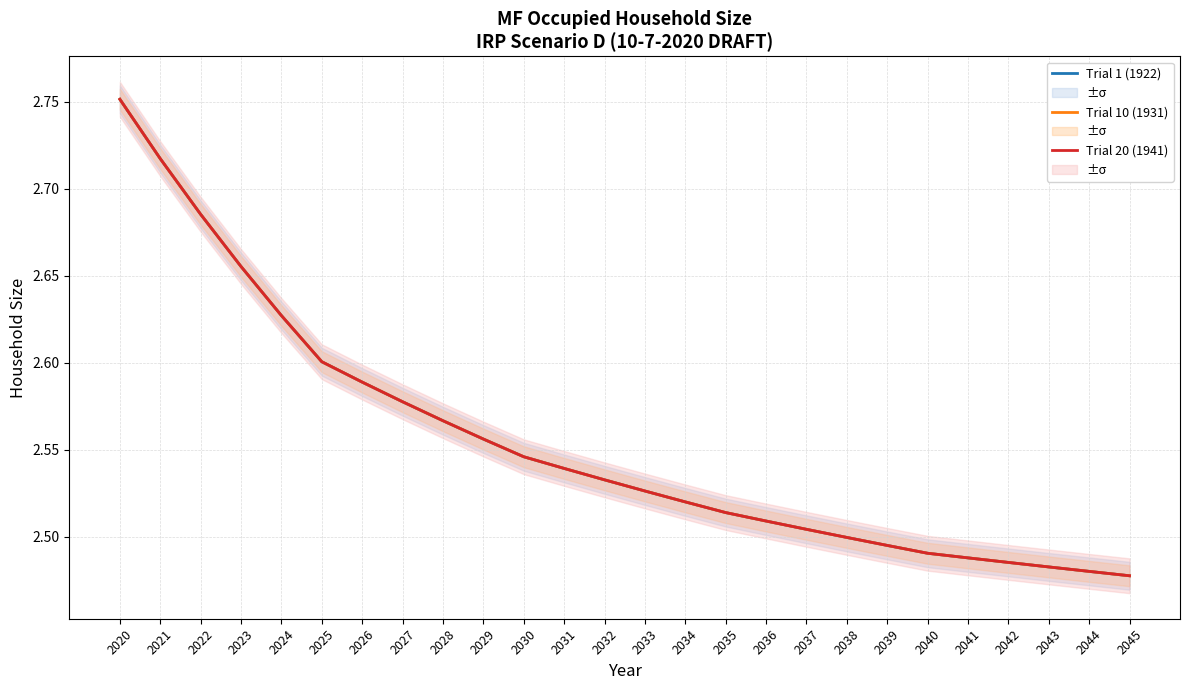

What is the value of the Trial 1 (1922) point at the 21st from the left?

2.5